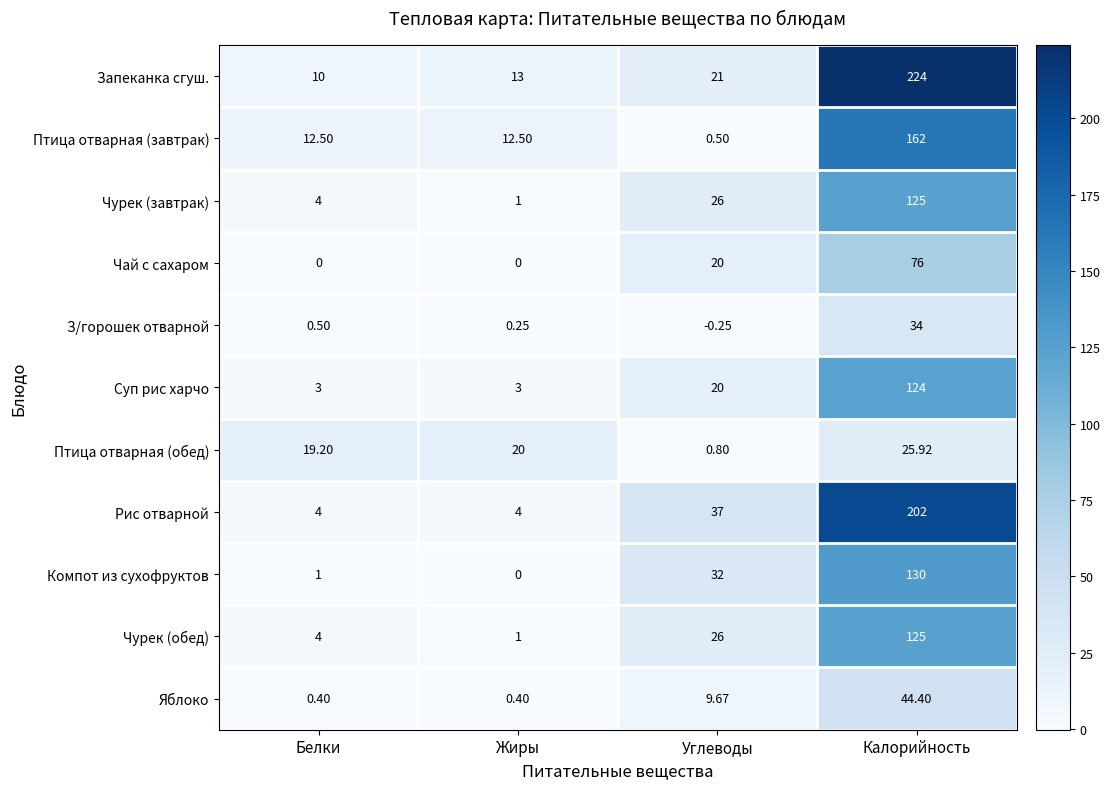

Where is Чай с сахаром nearest to the value 38?

Углеводы